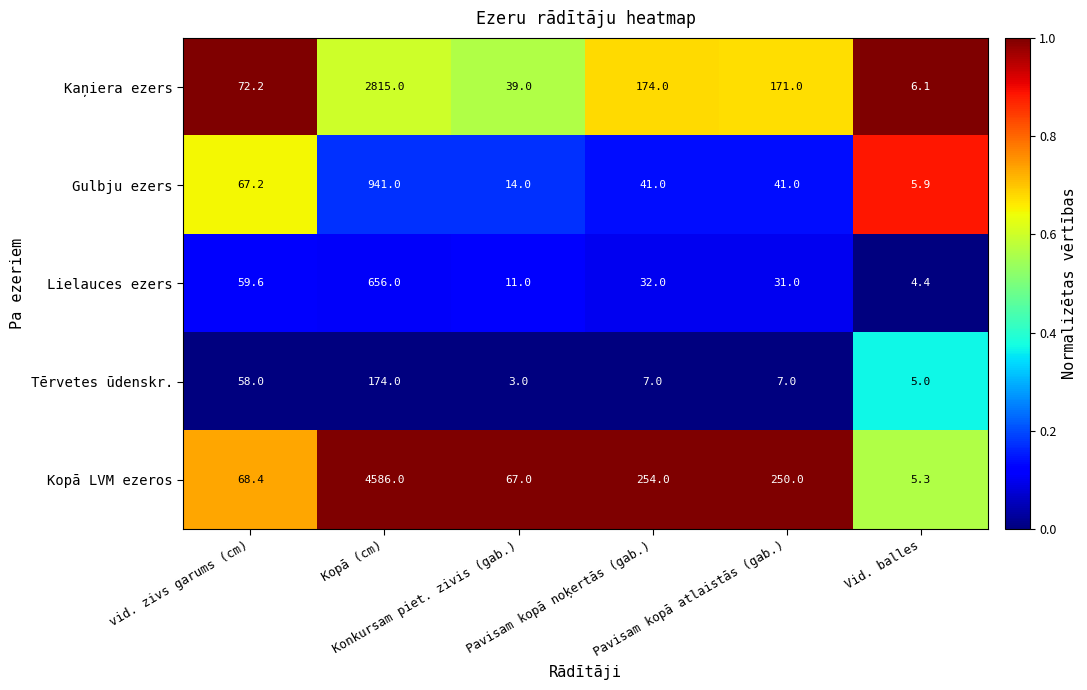

How many series are shown in this chart?

5